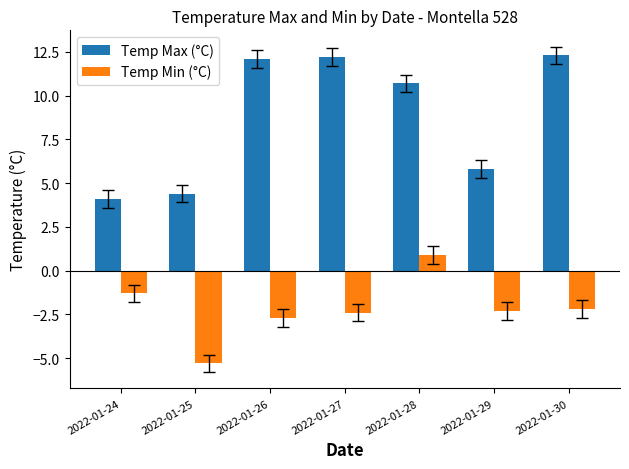

Is it true that Temp Min (°C) equals -5.3 at 2022-01-25?

True